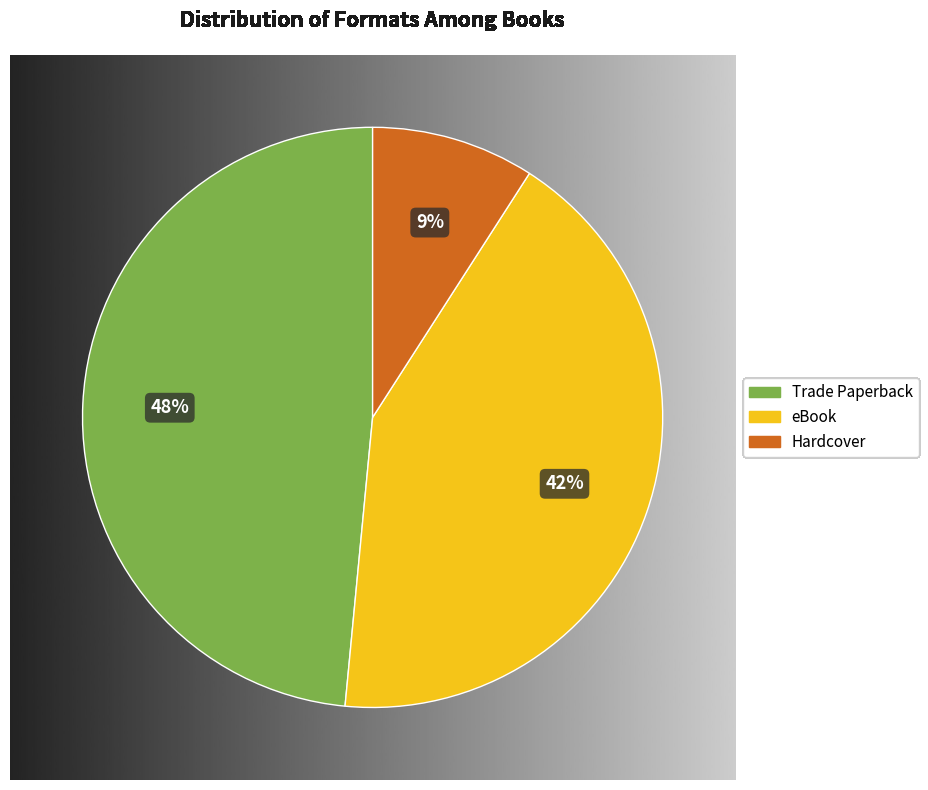

Between Hardcover and Trade Paperback, which is larger?

Trade Paperback